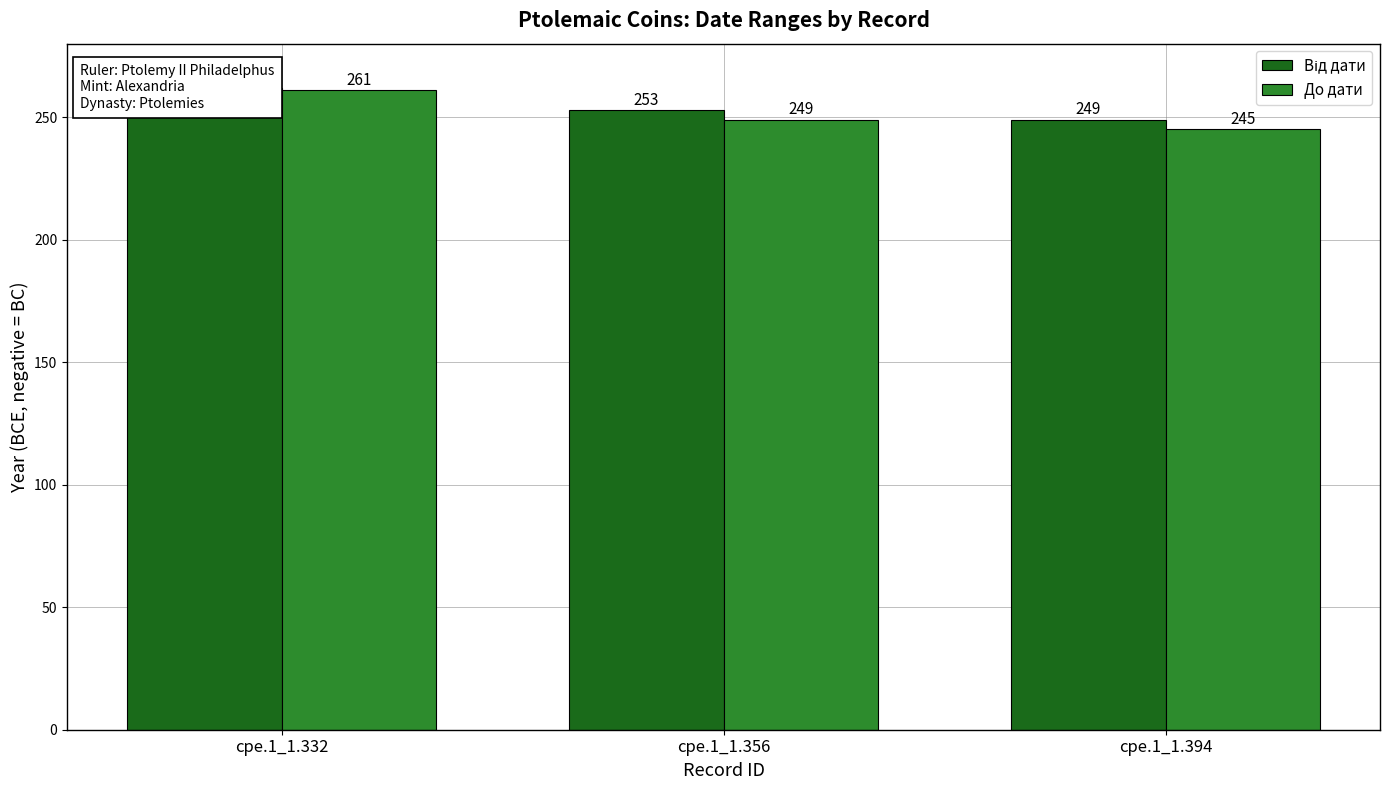

What is the difference between the До дати values at cpe.1_1.332 and cpe.1_1.356?

12